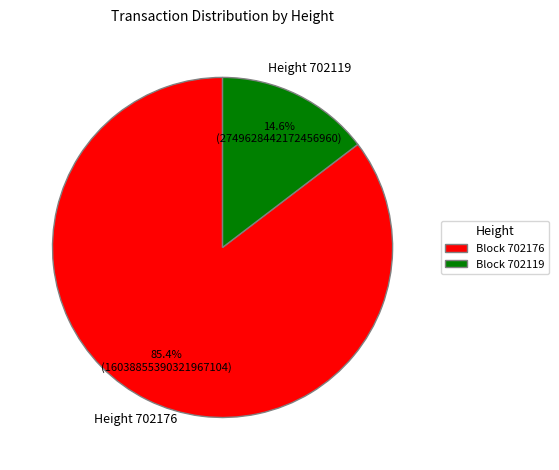

Does any single category account for the majority?

Yes